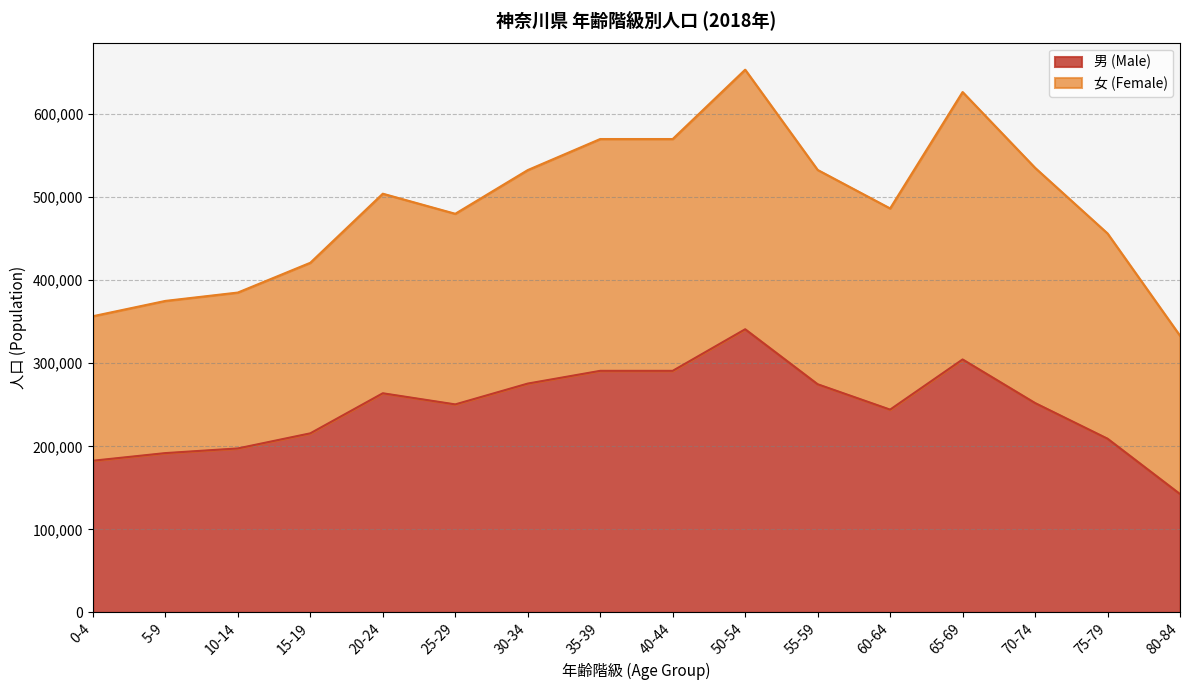

What is the ratio of the value at 0-4 to the value at 40-44?

0.6